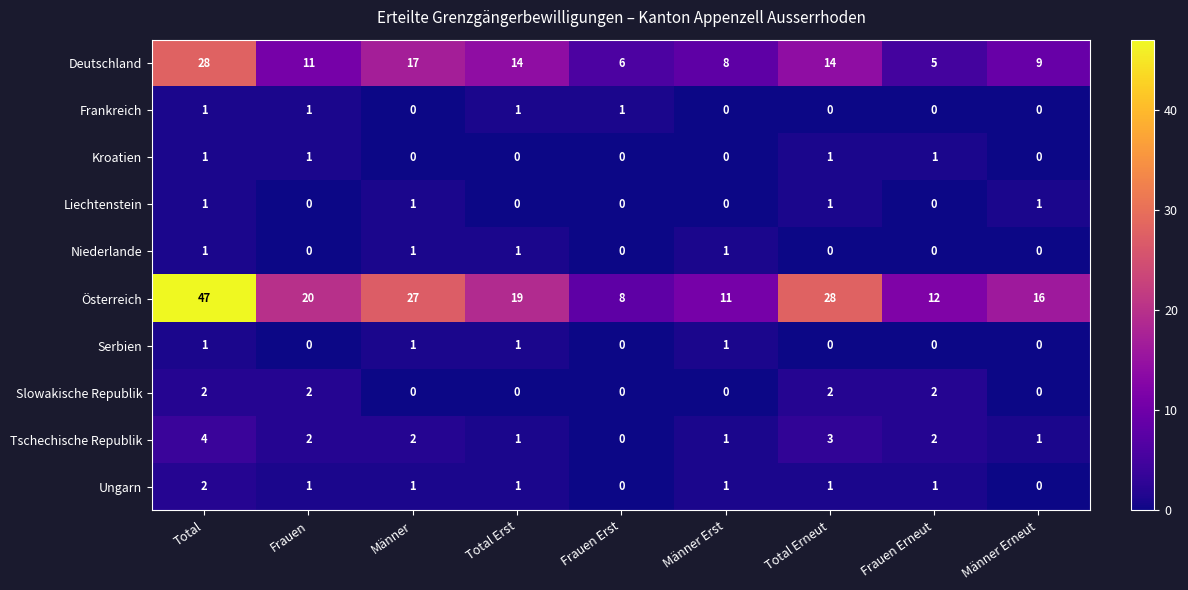

Count the Frankreich values in the range 0 to 1.

9